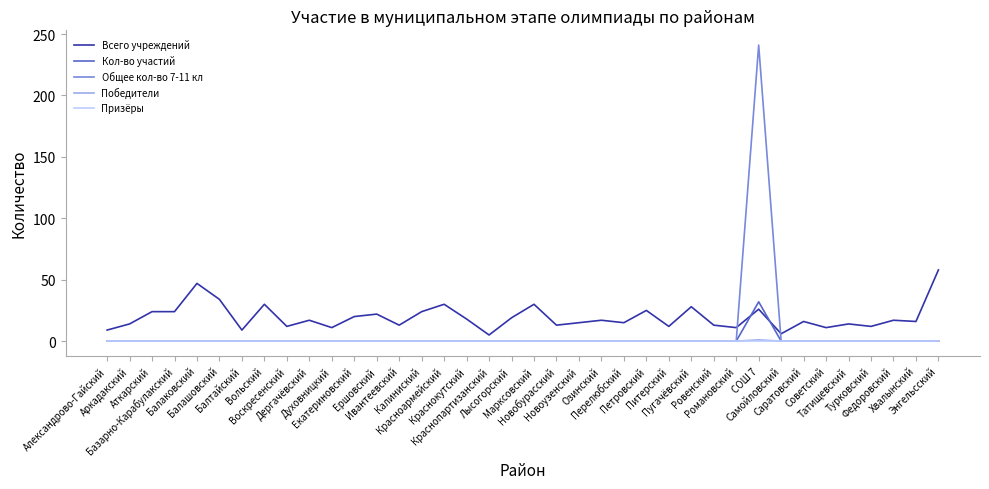

What is the maximum value for Кол-во участий?

32